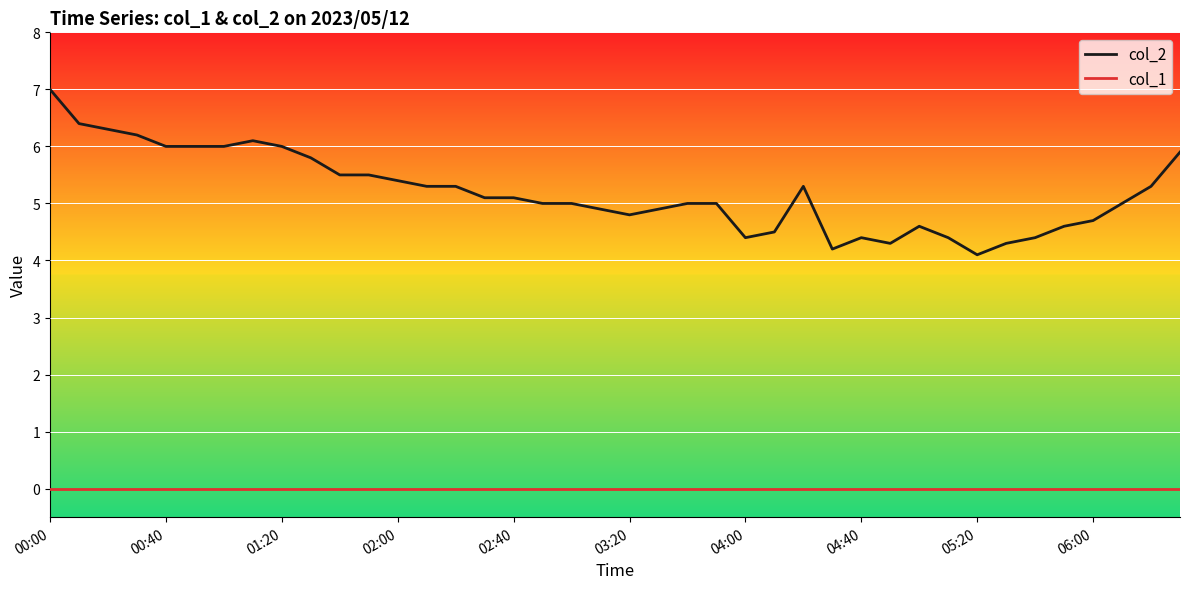

True or false: col_2 and col_1 cross at least once.

False